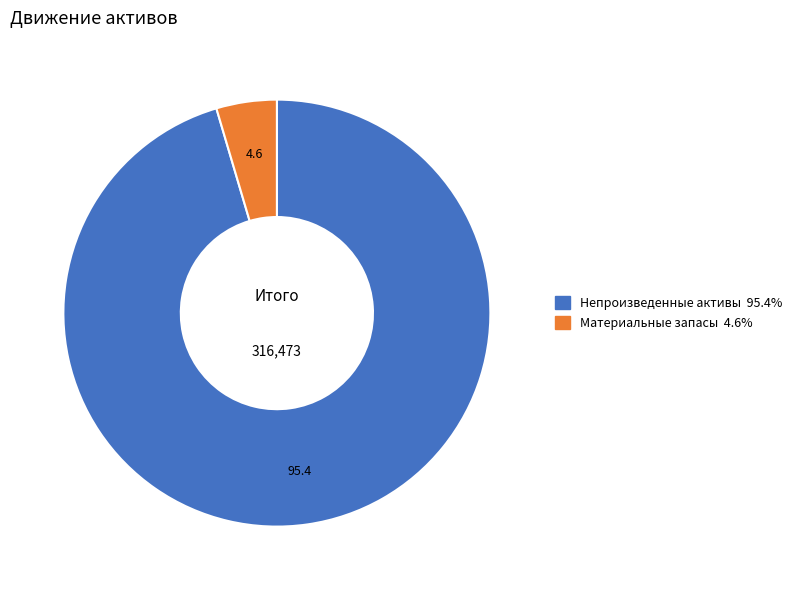

Approximately how many times larger is the value at Непроизведенные активы compared to Материальные запасы?

20.9